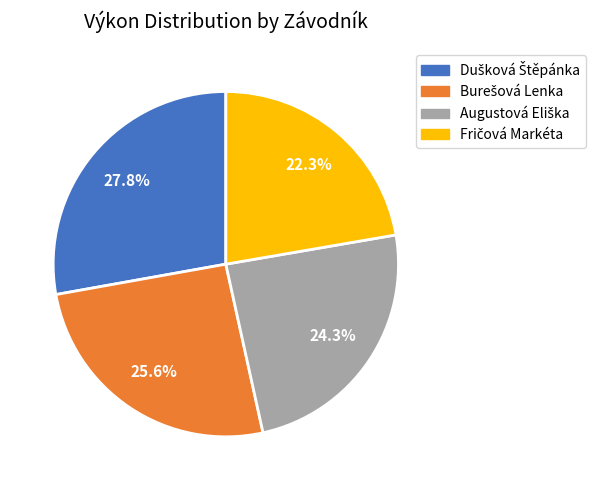

Is there a majority slice in this chart?

No